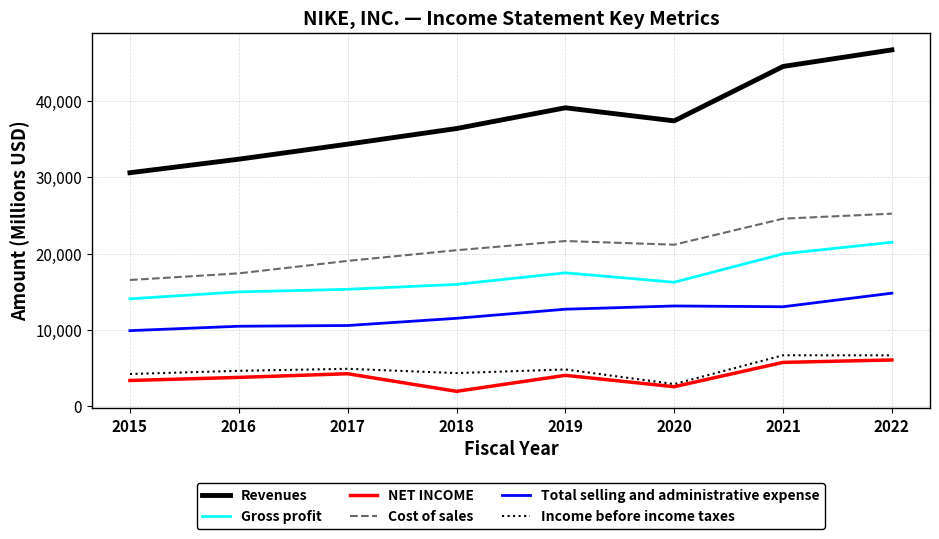

How many interior local valleys does the NET INCOME series have?

2